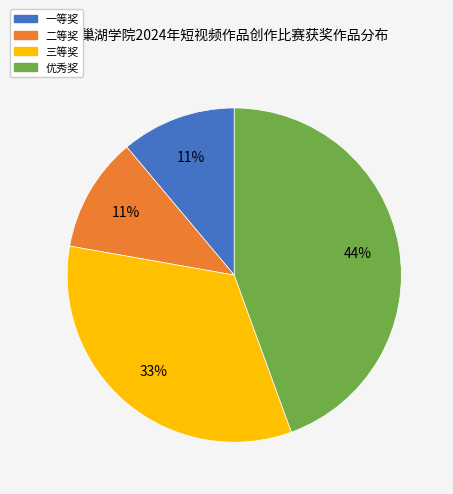

To the nearest percent, what portion does 三等奖 represent?

33%